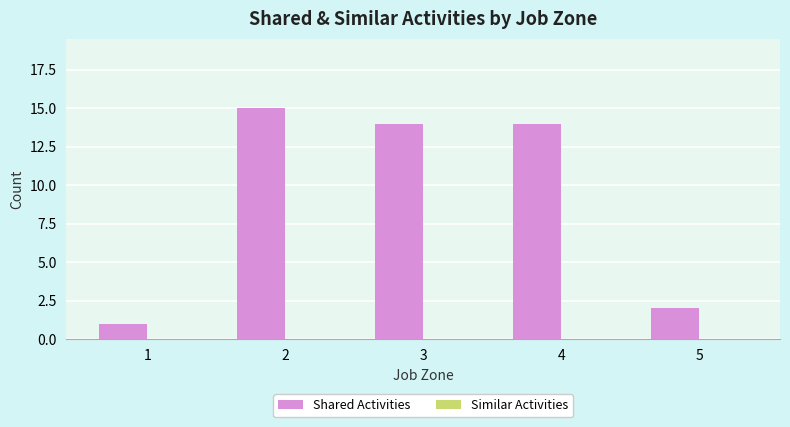

Is it true that the value at 4 is 14?

True